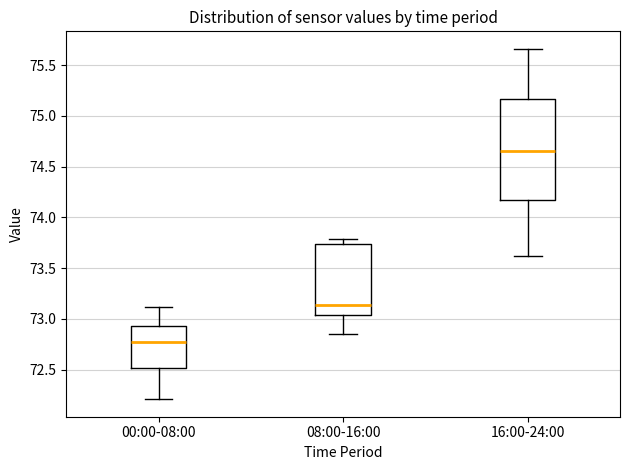

Which box has the highest median line?

16:00-24:00